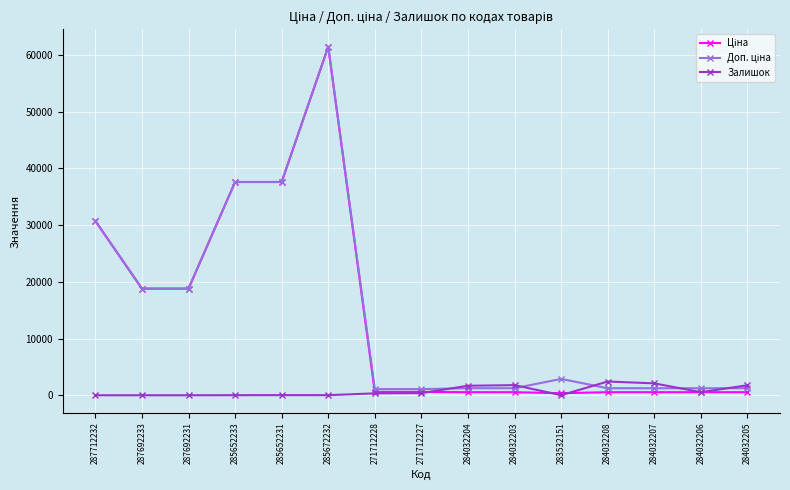

Is it true that Залишок equals 374.0 at 271712227?

True